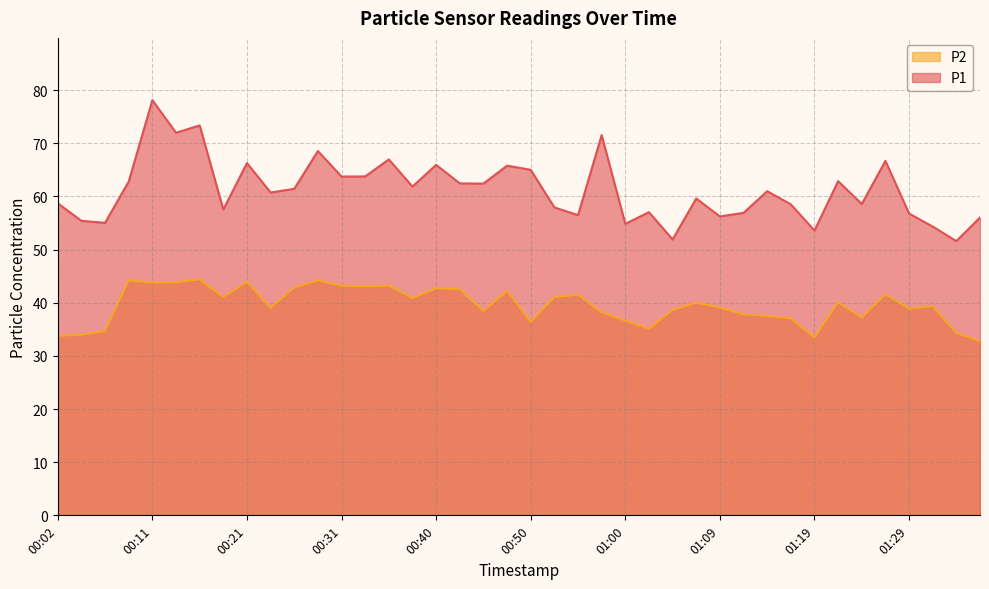

What is the label of the 5th point from the right?

01:26